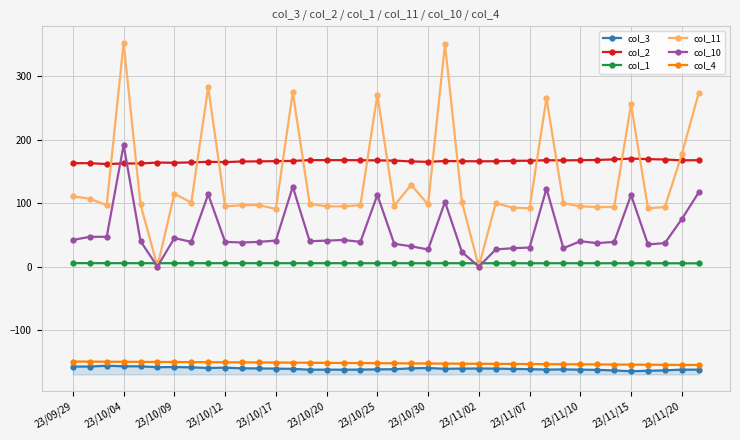

What is the sum of the col_11 values at 35 and 32?

188.0